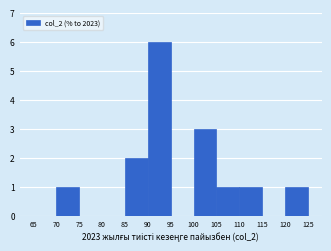

Reading left to right, list every bar in this chart as the range it spans on the x-axis followed by its height. The values are not printed on the chart, so give them approximately, as read against the axis.

65 to 70: 0
70 to 75: 1
75 to 80: 0
80 to 85: 0
85 to 90: 2
90 to 95: 6
95 to 100: 0
100 to 105: 3
105 to 110: 1
110 to 115: 1
115 to 120: 0
120 to 125: 1